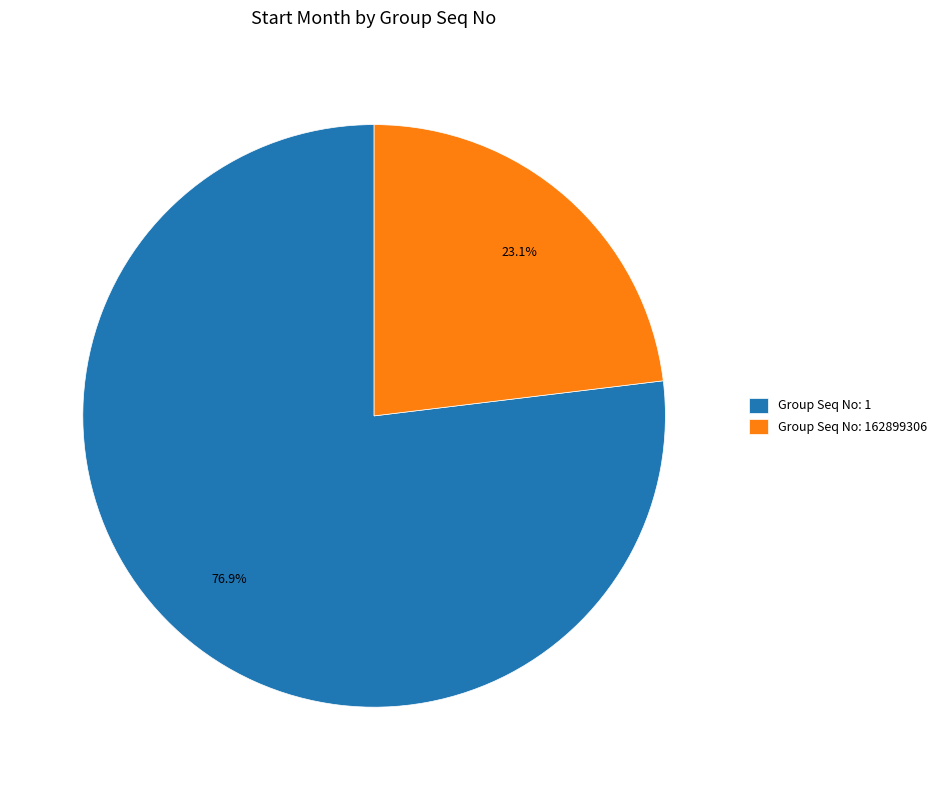

To the nearest percent, what is the difference between the largest and smallest slice percentages?

54%